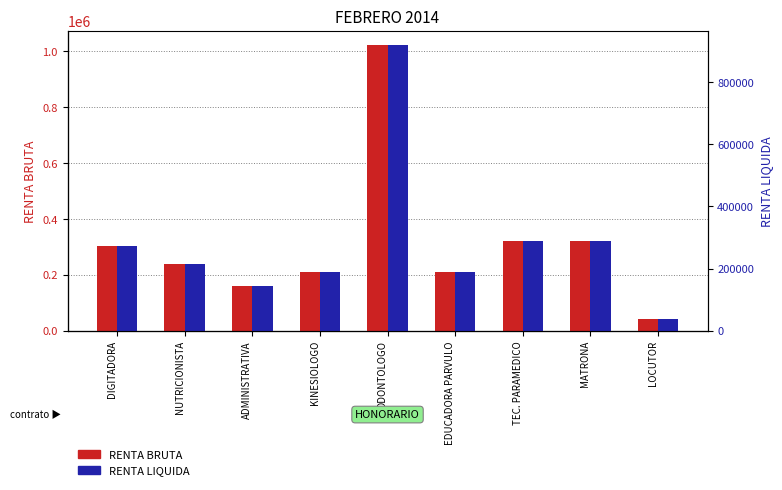

Which label corresponds to the largest value in the chart?

ODONTOLOGO